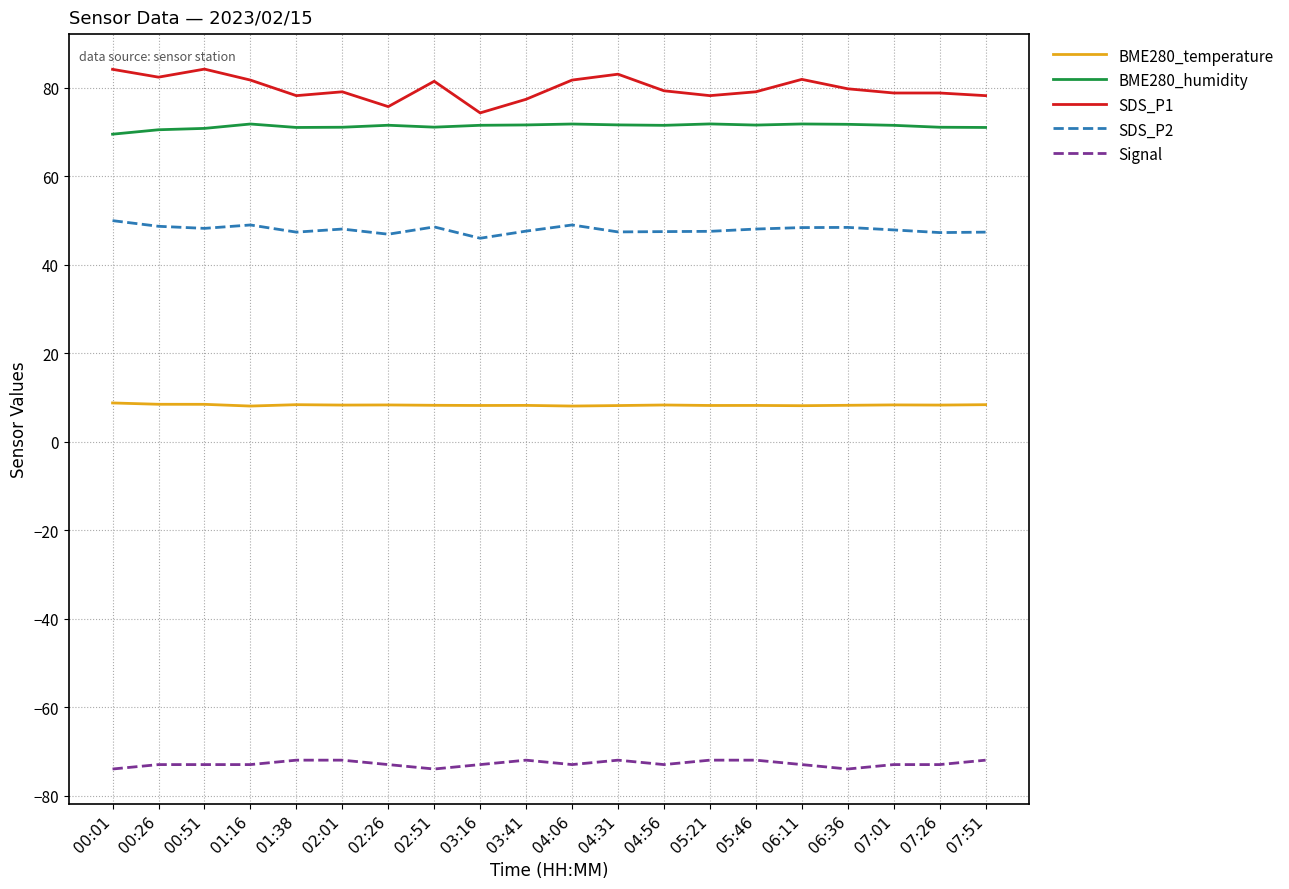

What is the total value across all series at 05:21?

133.7